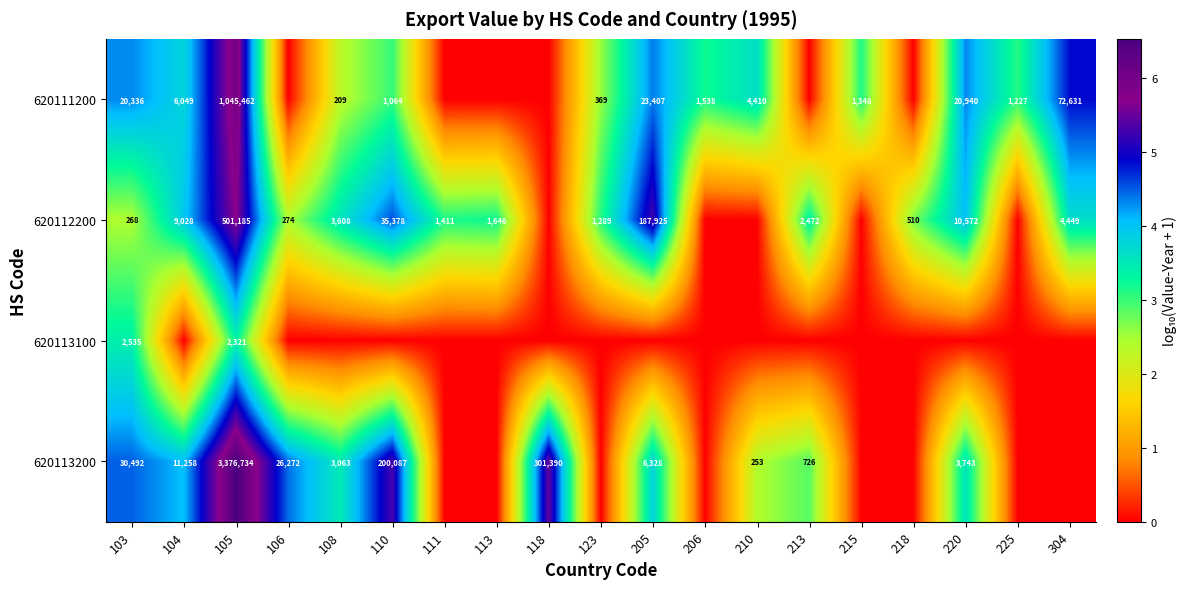

What is the difference between the highest and lowest values at 105?

3374413